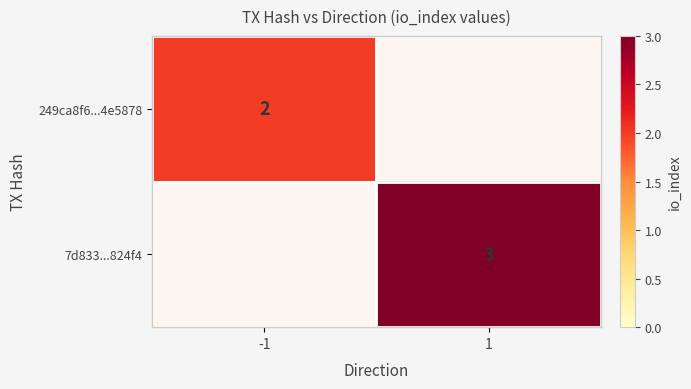

Is it true that 249ca8f6...4e5878 equals 1 at -1?

False